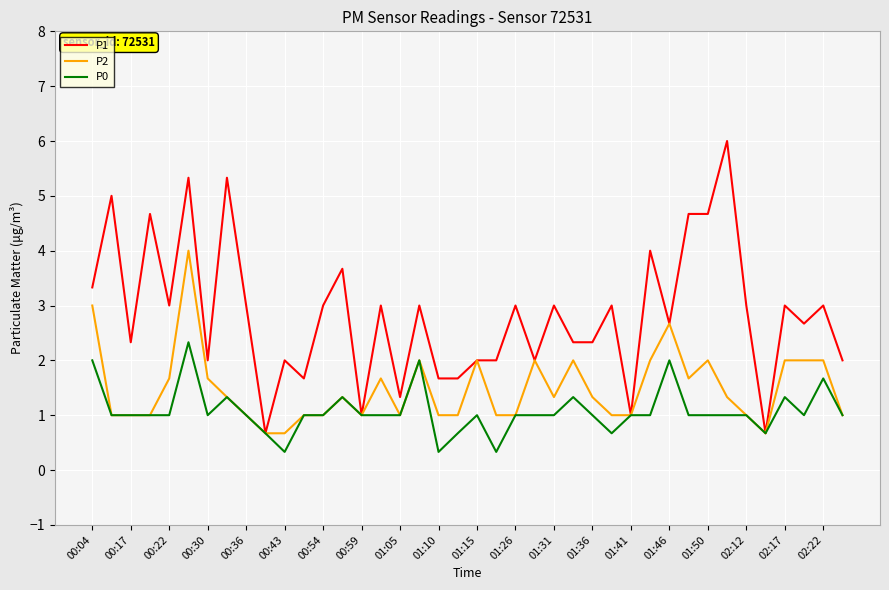

Reading left to right, list all the values displayed in this chart.

P1: 3.3	5.0	2.3	4.7	3.0	5.3	2.0	5.3	3.0	0.7	2.0	1.7	3.0	3.7	1.0	3.0	1.3	3.0	1.7	1.7	2.0	2.0	3.0	2.0	3.0	2.3	2.3	3.0	1.0	4.0	2.7	4.7	4.7	6.0	3.0	0.7	3.0	2.7	3.0	2.0
P2: 3.0	1.0	1.0	1.0	1.7	4.0	1.7	1.3	1.0	0.7	0.7	1.0	1.0	1.3	1.0	1.7	1.0	2.0	1.0	1.0	2.0	1.0	1.0	2.0	1.3	2.0	1.3	1.0	1.0	2.0	2.7	1.7	2.0	1.3	1.0	0.7	2.0	2.0	2.0	1.0
P0: 2.0	1.0	1.0	1.0	1.0	2.3	1.0	1.3	1.0	0.7	0.3	1.0	1.0	1.3	1.0	1.0	1.0	2.0	0.3	0.7	1.0	0.3	1.0	1.0	1.0	1.3	1.0	0.7	1.0	1.0	2.0	1.0	1.0	1.0	1.0	0.7	1.3	1.0	1.7	1.0